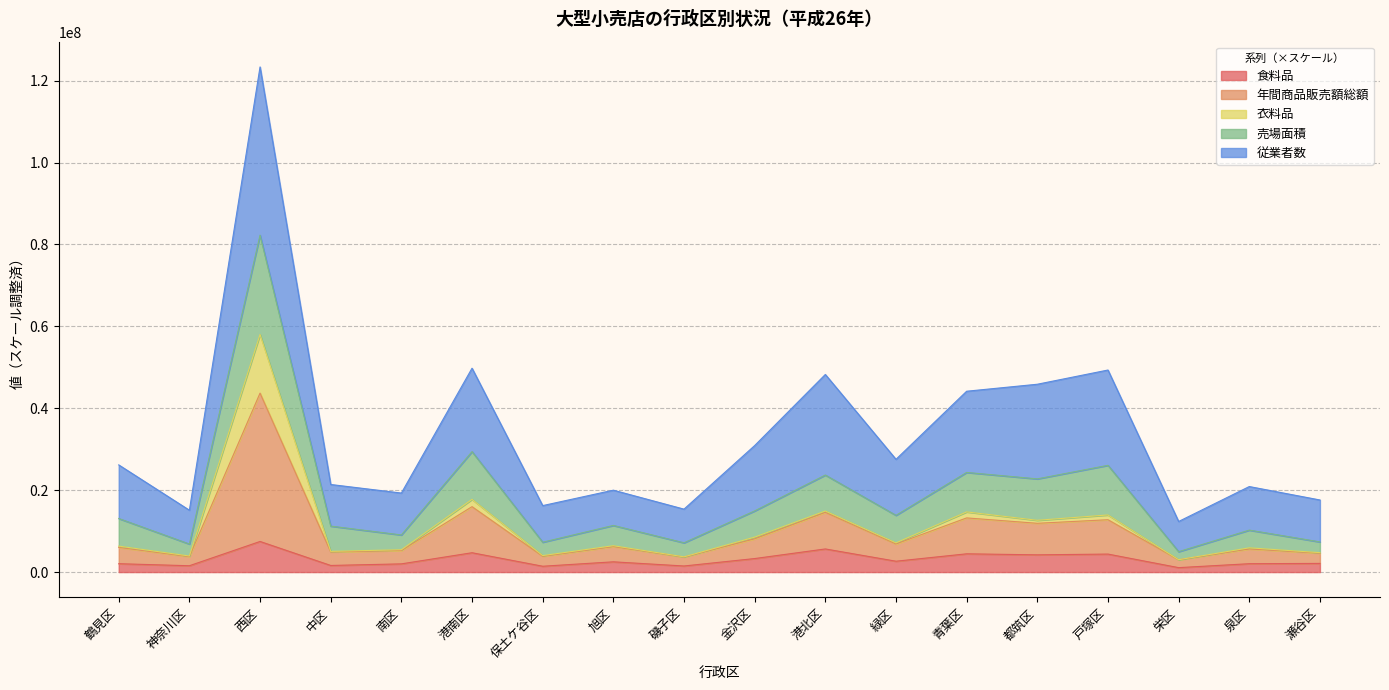

What is the highest value of the 食料品 series?

7474855